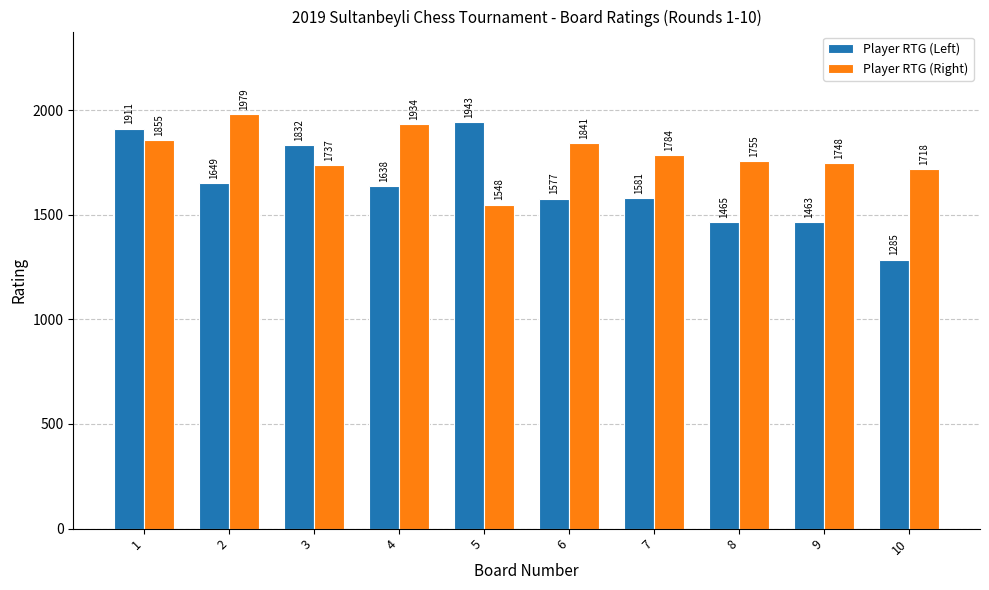

What are all the series names shown in the legend?

Player RTG (Left), Player RTG (Right)